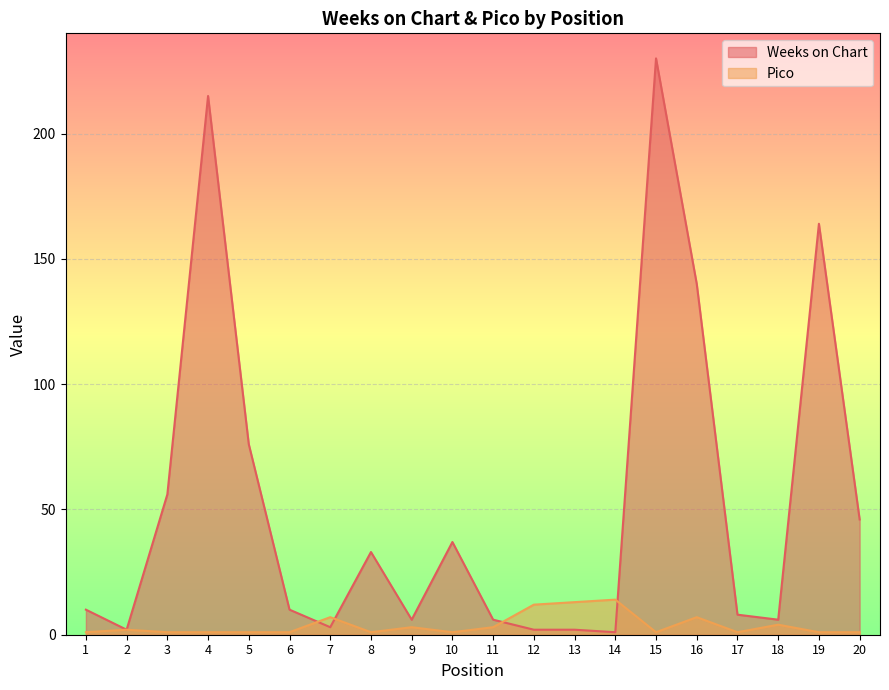

List the labels in order of Pico value, largest first.

14, 13, 12, 7, 16, 18, 9, 11, 2, 1, 3, 4, 5, 6, 8, 10, 15, 17, 19, 20